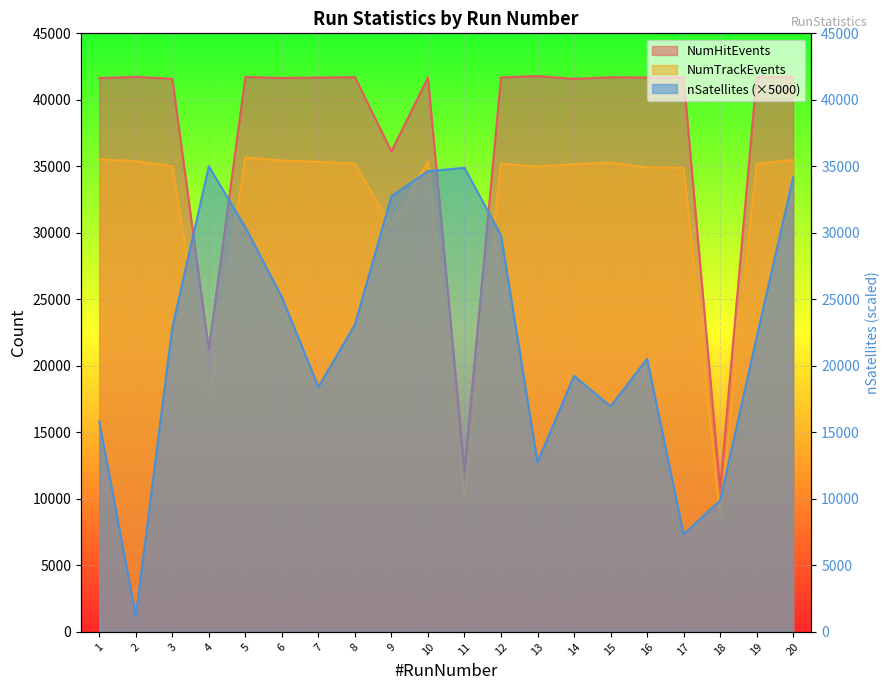

At which category is the sum across all series the highest?

10